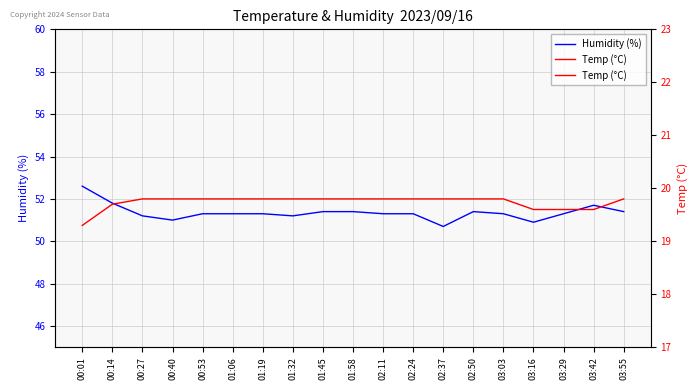

List the series in order of their overall mean, highest first.

Humidity (%), Temp (°C)